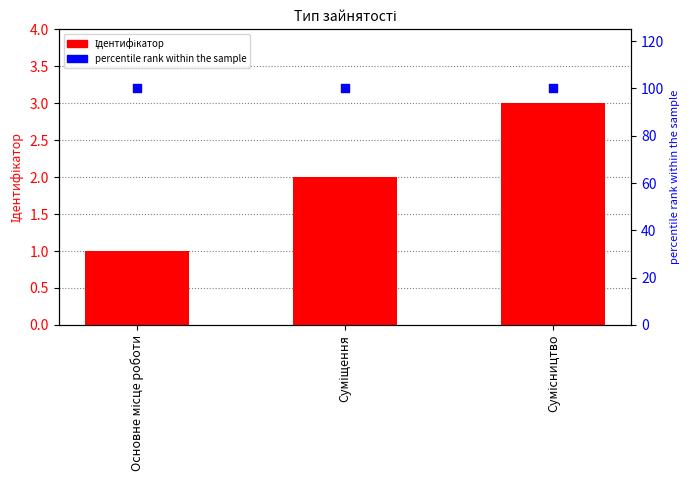

What is the total value across all series at Суміщення?

102